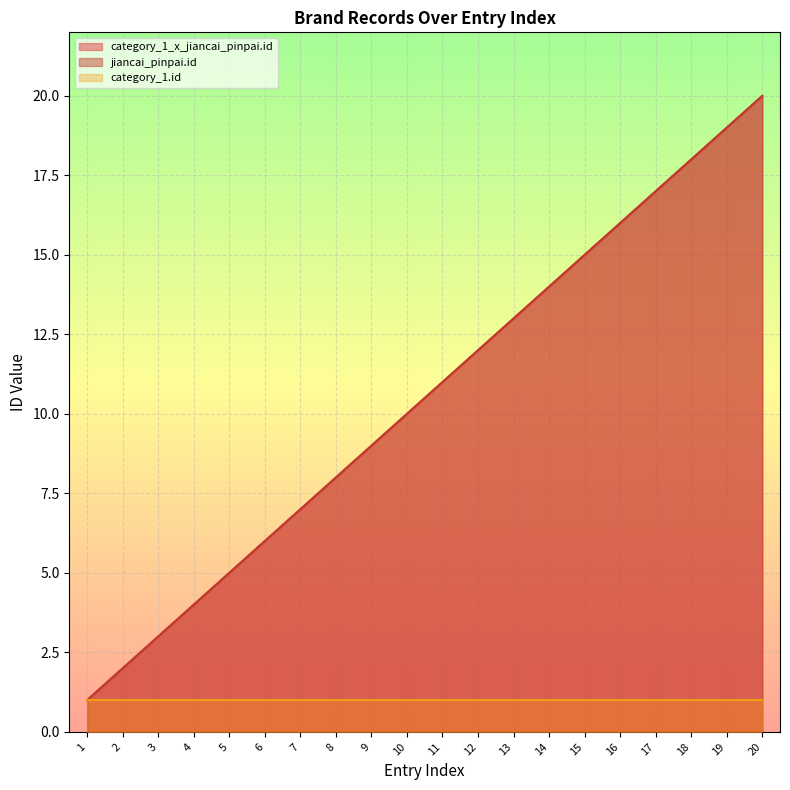

Which category has the highest value across all series?

20